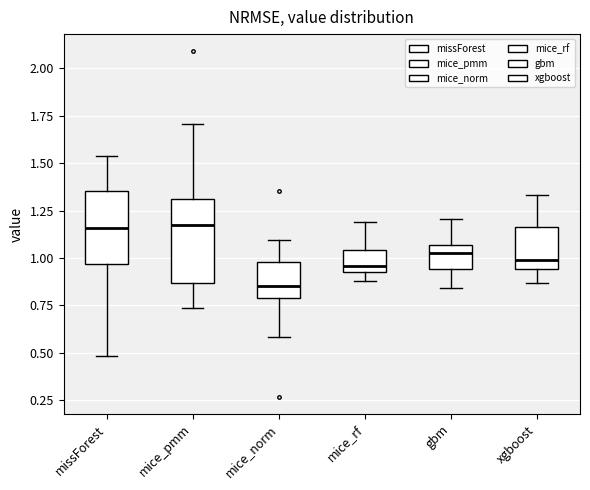

Where does the upper whisker of the box for mice_rf end on the y-axis? The values are not printed on the chart, so give them approximately, as read against the axis.

1.20